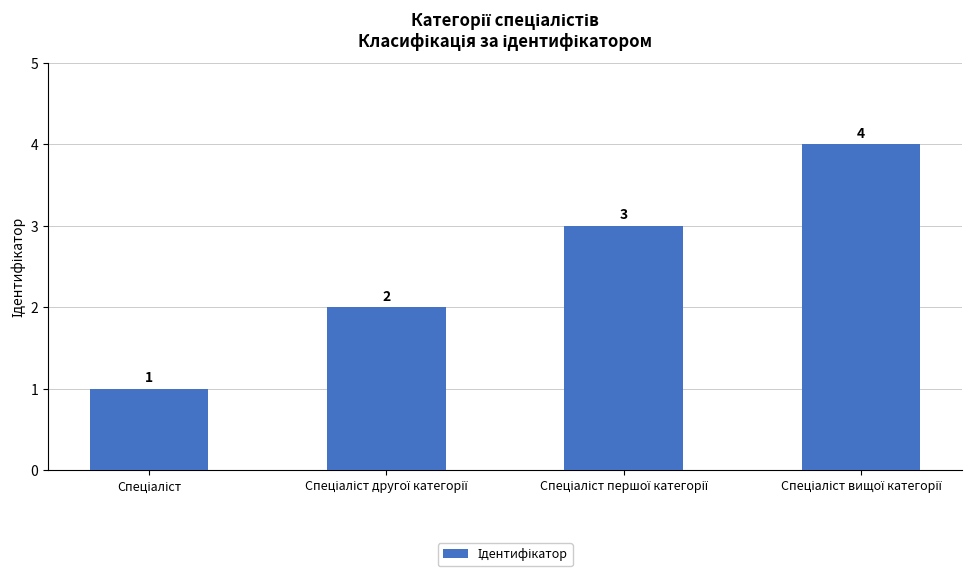

What is the maximum value shown in the chart?

4